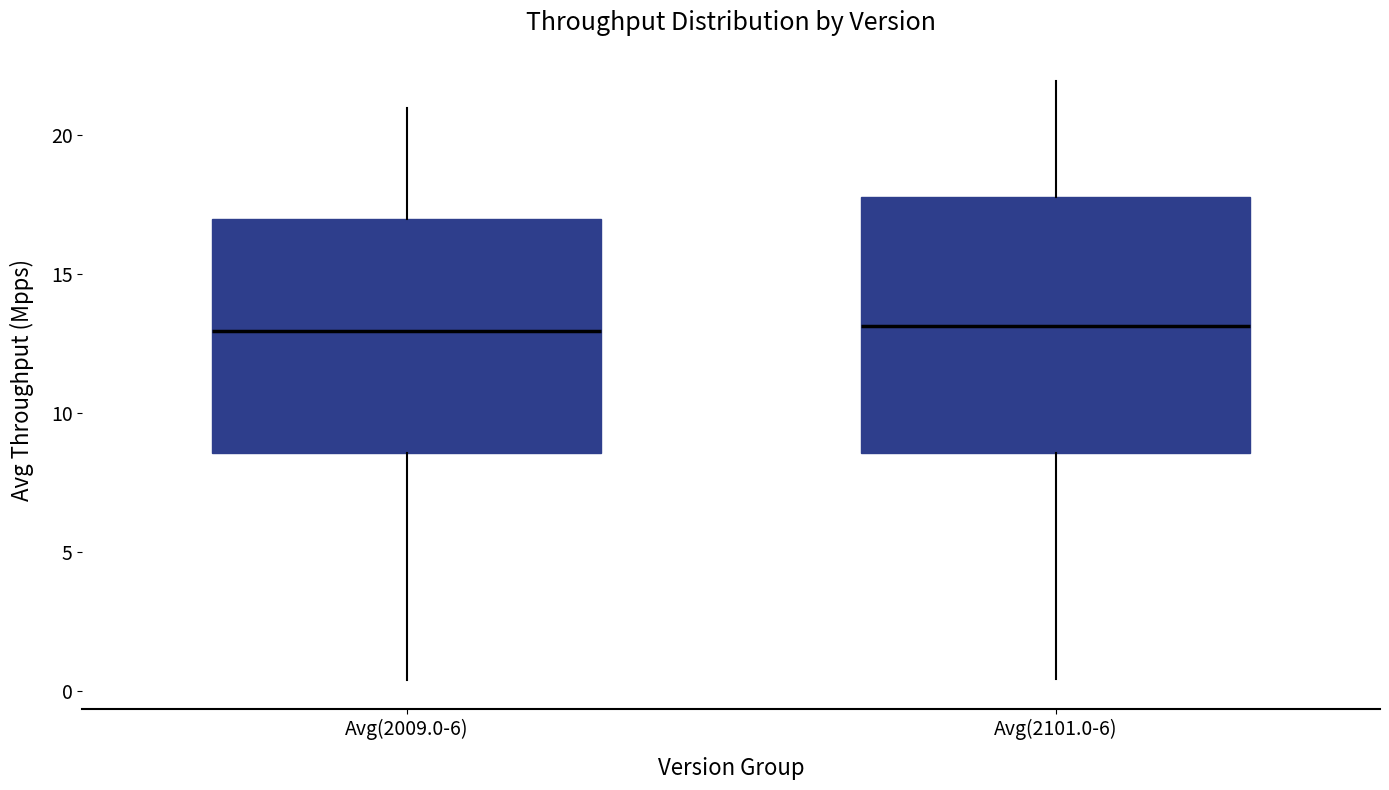

Where does the lower whisker of the box for Avg(2101.0-6) end on the y-axis? The values are not printed on the chart, so give them approximately, as read against the axis.

0.5